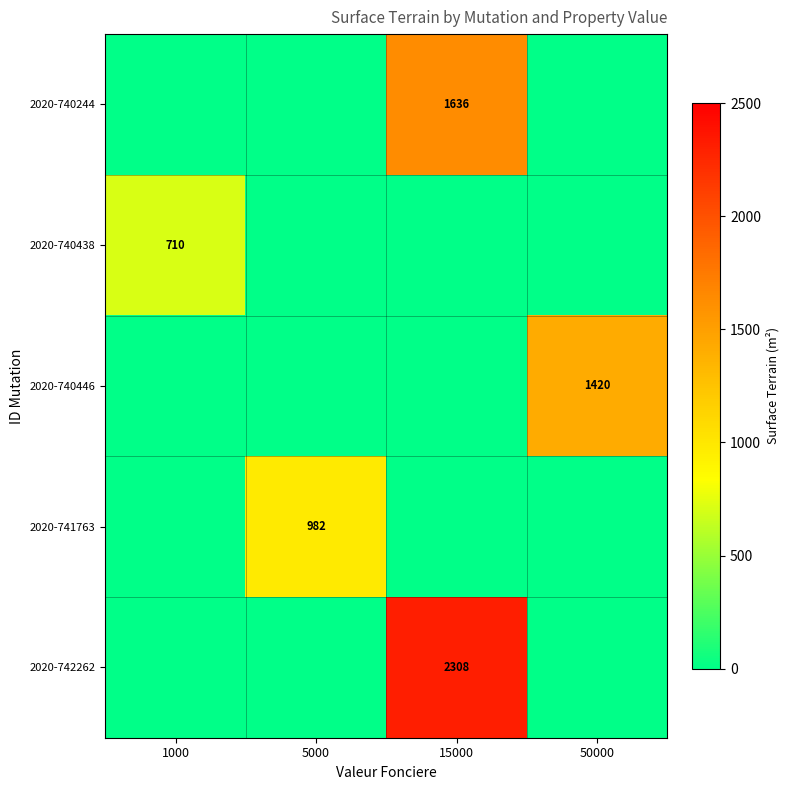

True or false: 2020-740446 has a value of 1420 at 50000.

True